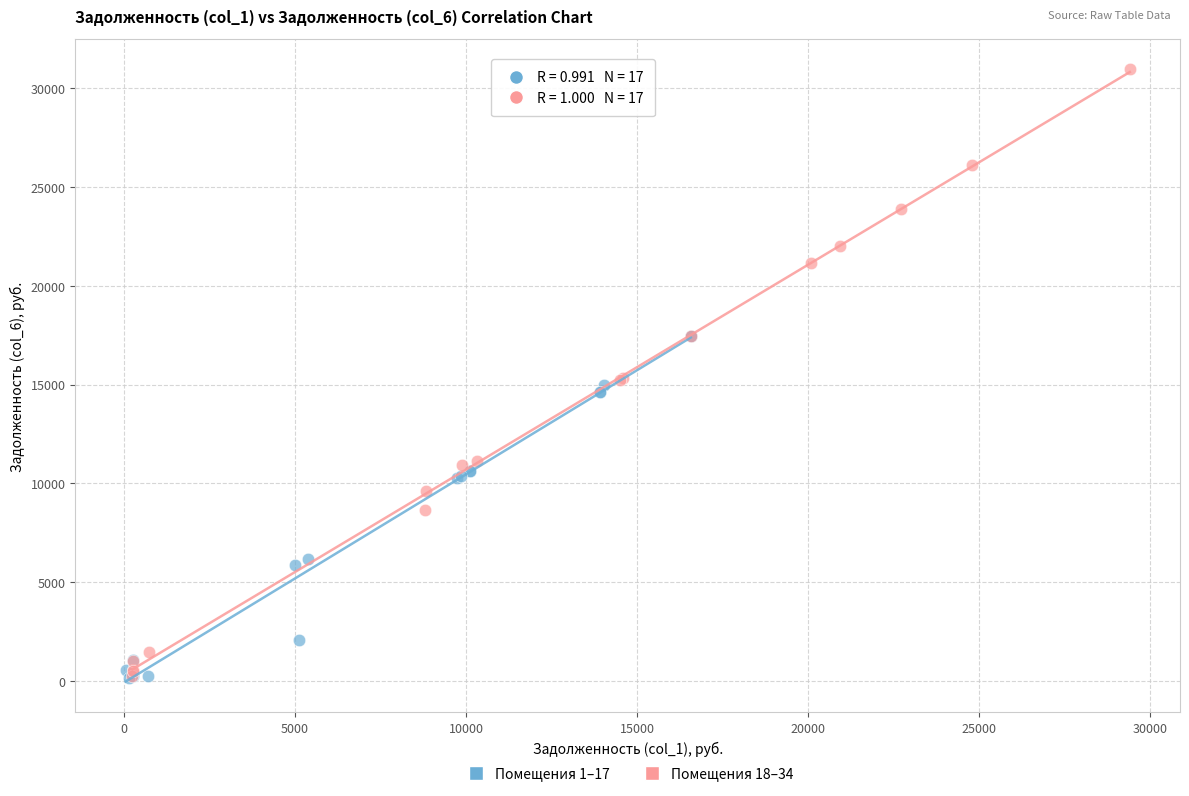

Which series has the widest spread of Y values?

Помещения 18–34